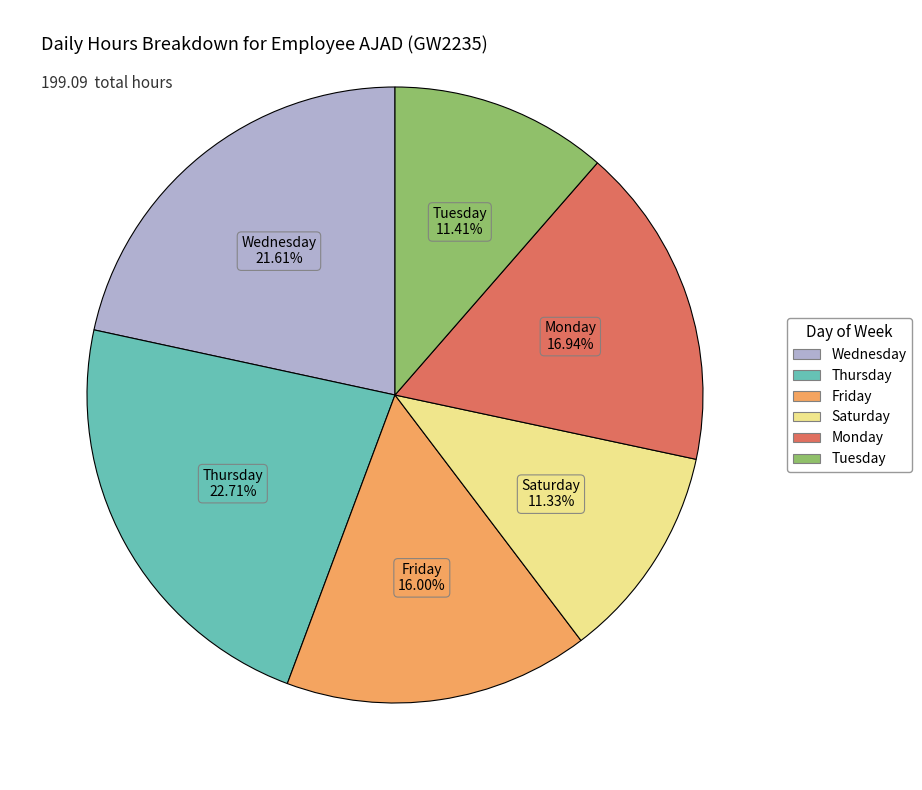

Does any single category account for the majority?

No